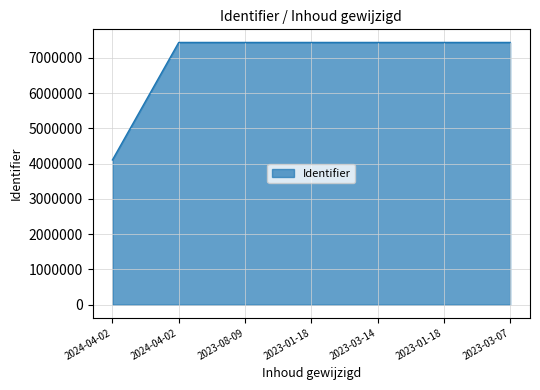

Which label corresponds to the largest value in the chart?

2023-03-07